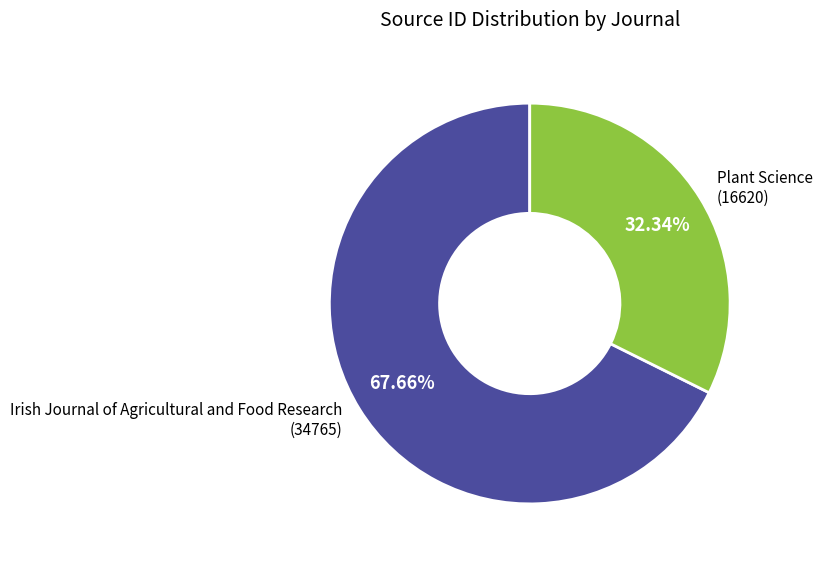

What percentage do Plant Science and Irish Journal of Agricultural and Food Research together represent?

100.0%